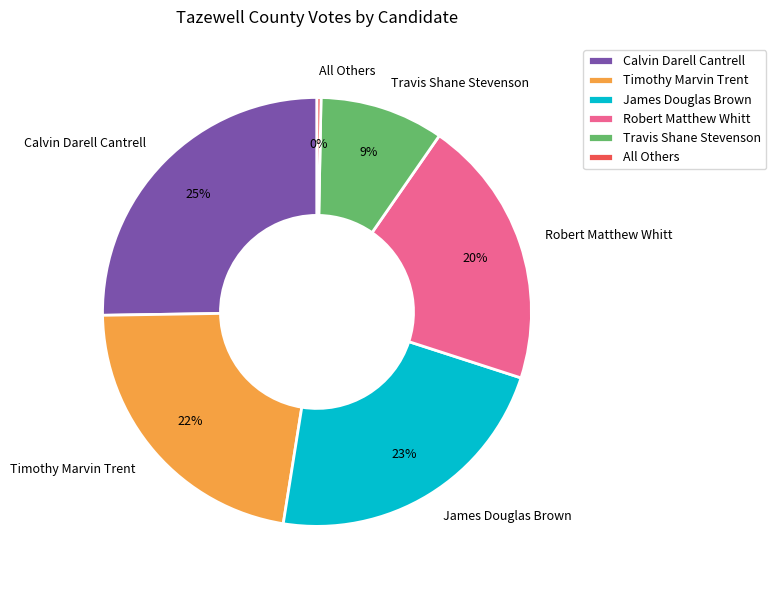

Do Travis Shane Stevenson and Calvin Darell Cantrell together represent more than half of the pie?

No